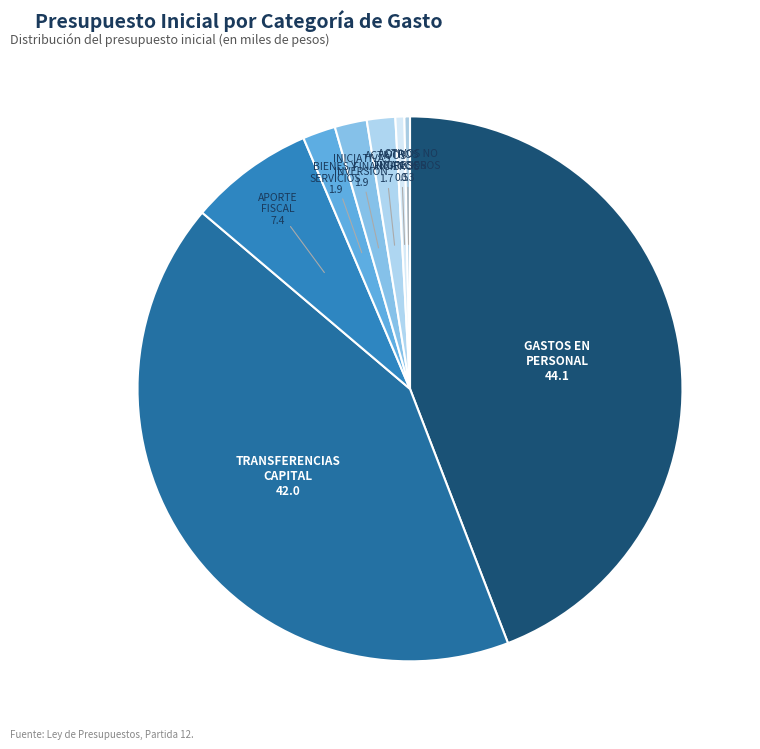

Which category has the biggest portion of the pie?

GASTOS EN PERSONAL